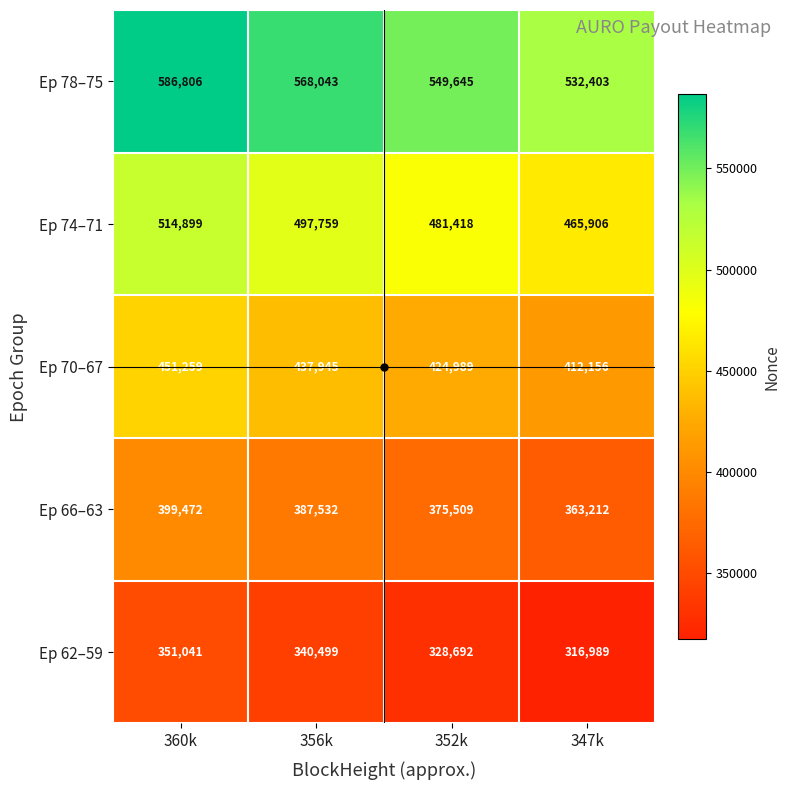

List the labels in order of Ep 62–59 value, largest first.

360k, 356k, 352k, 347k